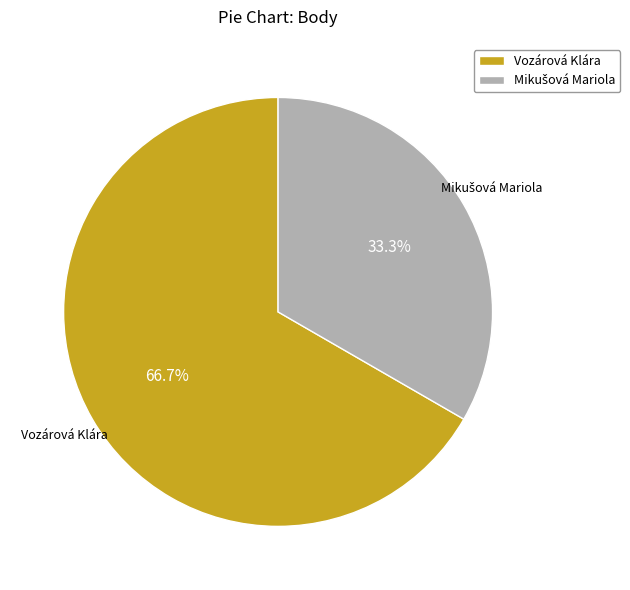

To the nearest percent, what is the difference between the largest and smallest slice percentages?

33%